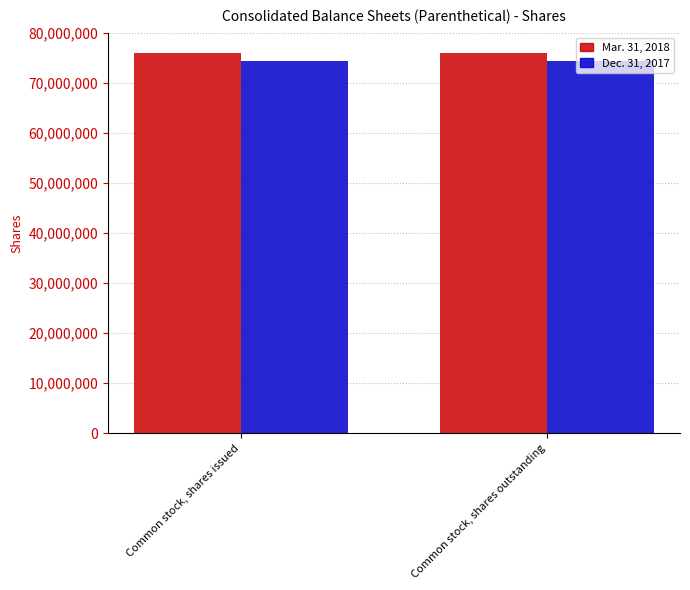

What is the average value of the Dec. 31, 2017 series?

74366824